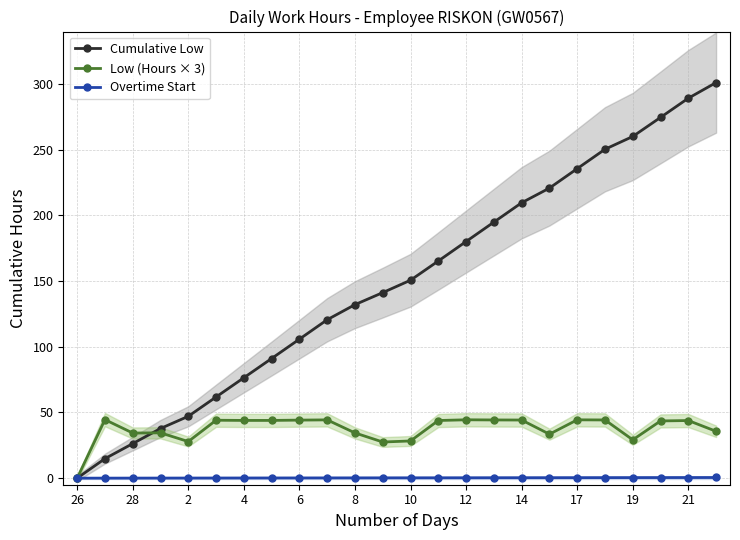

What is the sum of all Cumulative Low values?

3587.9